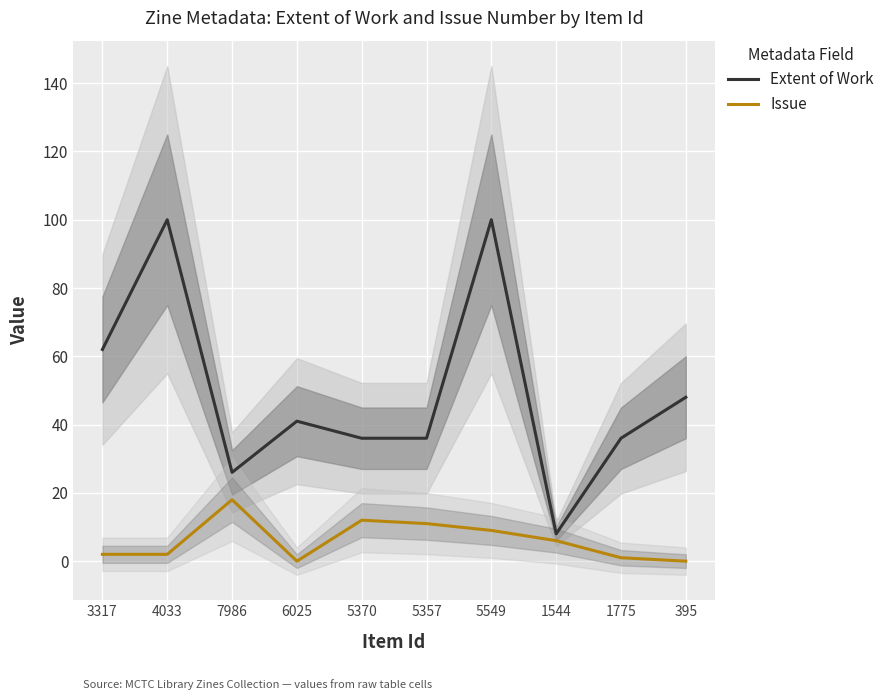

At which category does the chart reach its peak across all series?

4033